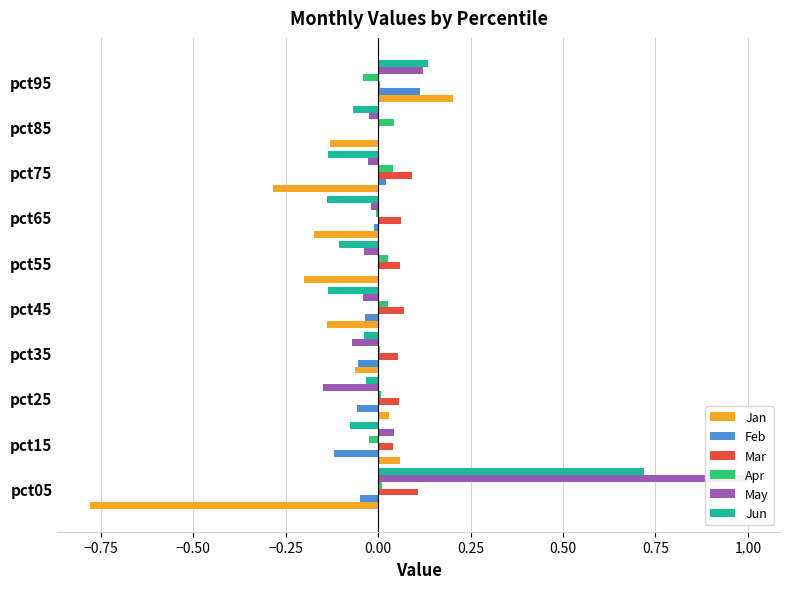

At how many categories does at least one series exceed 0?

10